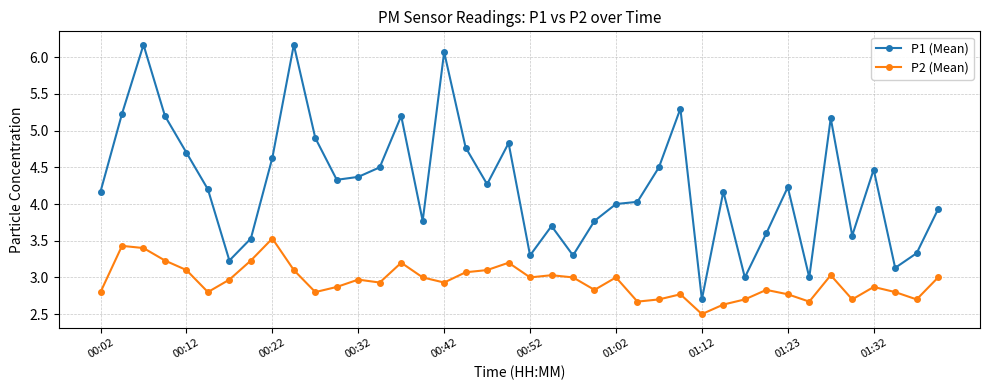

What is the average value of the P2 (Mean) series?

2.9